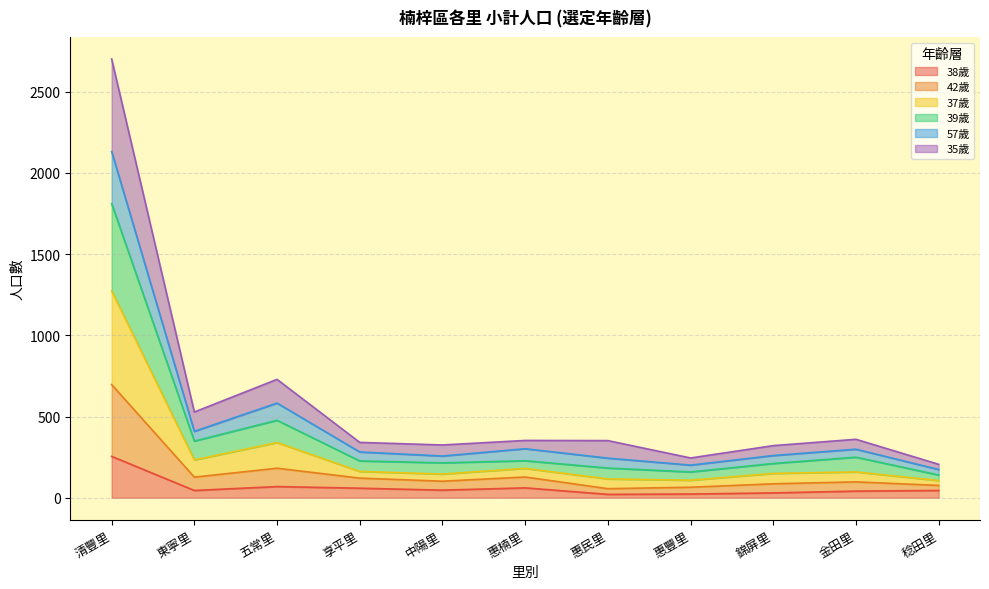

At which category is the sum across all series the highest?

清豐里